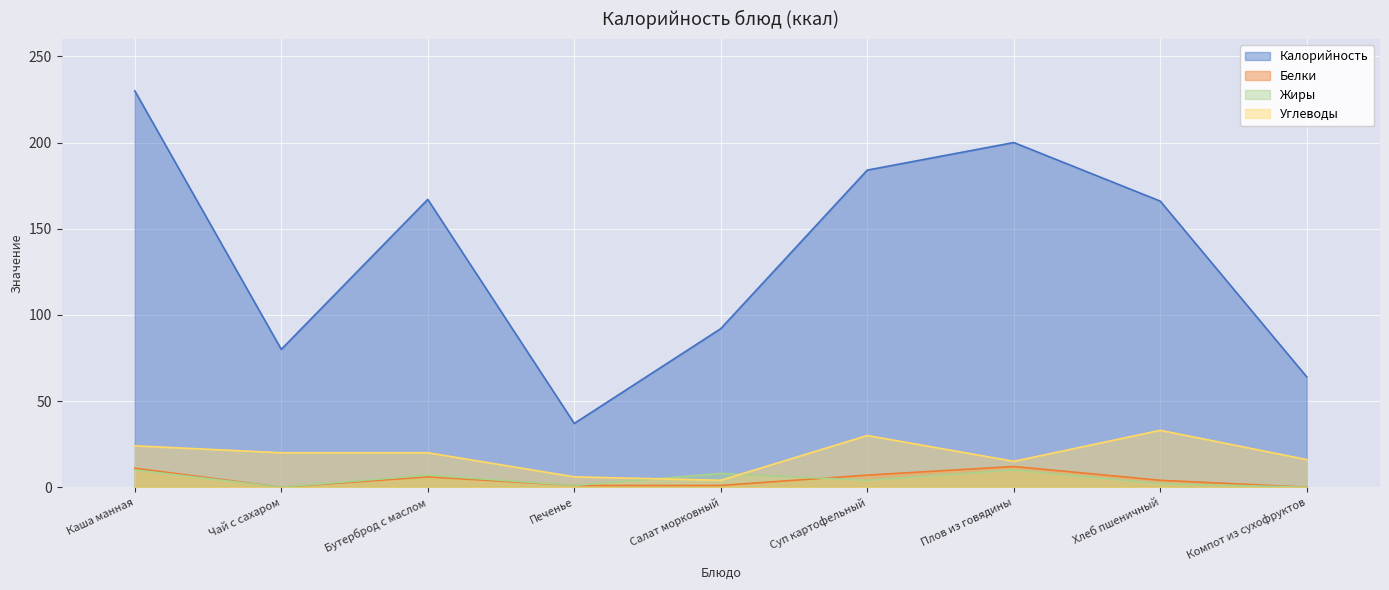

Where does the Калорийность series first go above 166?

Каша манная